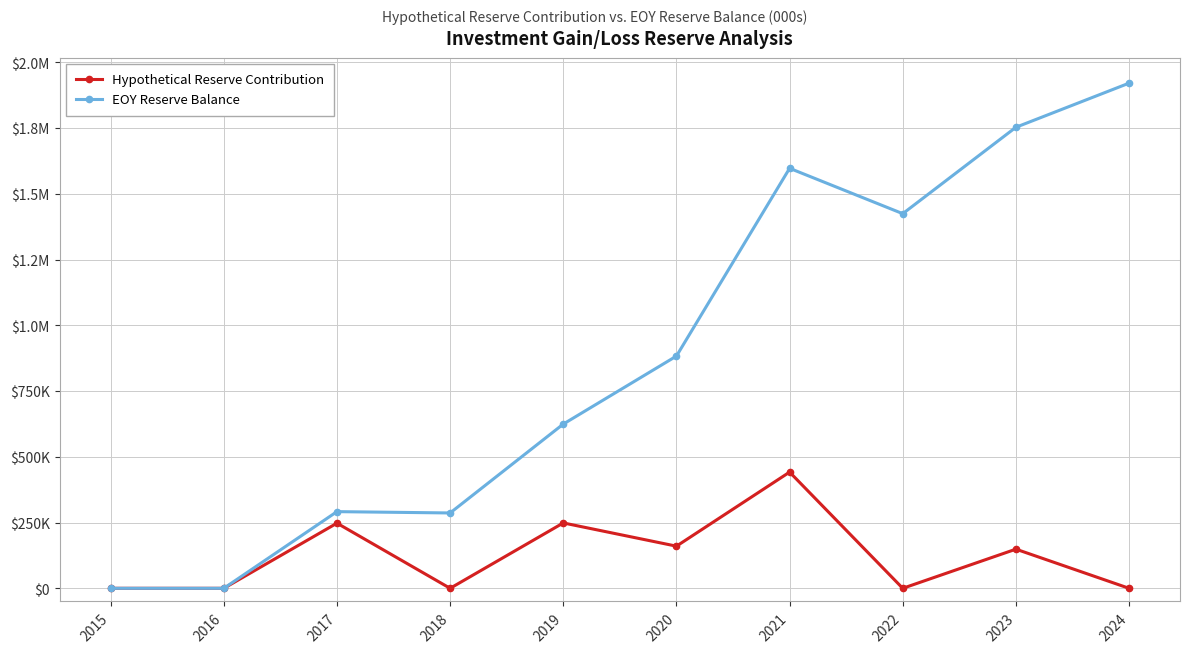

Which has a higher value, 2018 or 2016?

2018